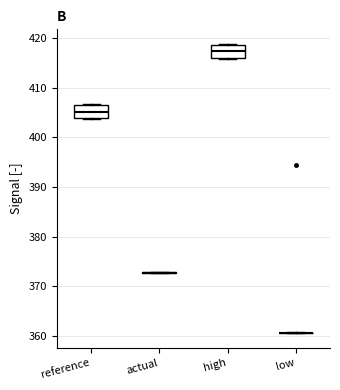

Reading left to right, read every box against the y-axis: the position of its median line, the range the box covers, and the ends of its whiskers. The values are not printed on the chart, so give them approximately, as read against the axis.

reference: median 405, box 404 to 407, whiskers 404 to 407
actual: box collapsed to a line at 373, whiskers 373 to 373
high: median 417, box 416 to 419, whiskers 416 to 419
low: box collapsed to a line at 361, whiskers 361 to 361